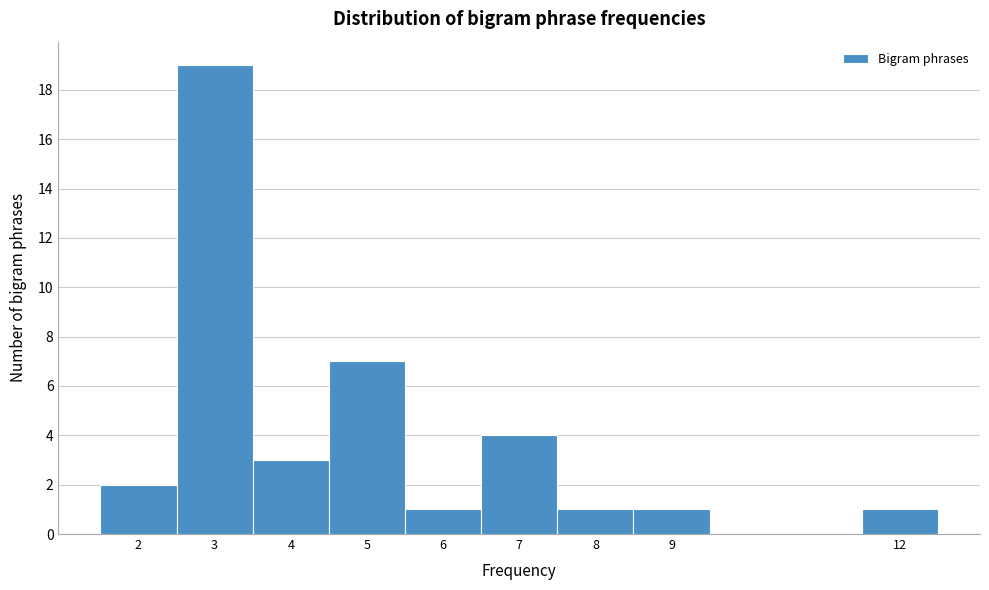

Reading left to right, transcribe this chart: for each bar, give the range it covers on the x-axis and its height. The values are not printed on the chart, so give them approximately, as read against the axis.

1.5 to 2.5: 2
2.5 to 3.5: 19
3.5 to 4.5: 3
4.5 to 5.5: 7
5.5 to 6.5: 1
6.5 to 7.5: 4
7.5 to 8.5: 1
8.5 to 9.5: 1
9.5 to 10.5: 0
10.5 to 11.5: 0
11.5 to 12.5: 1